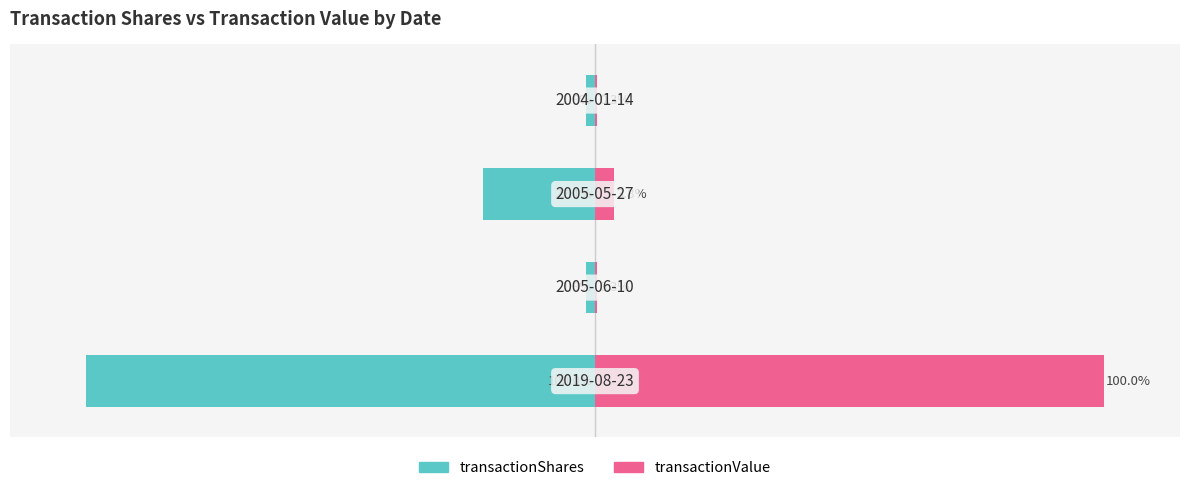

Count the number of categories in the chart.

4